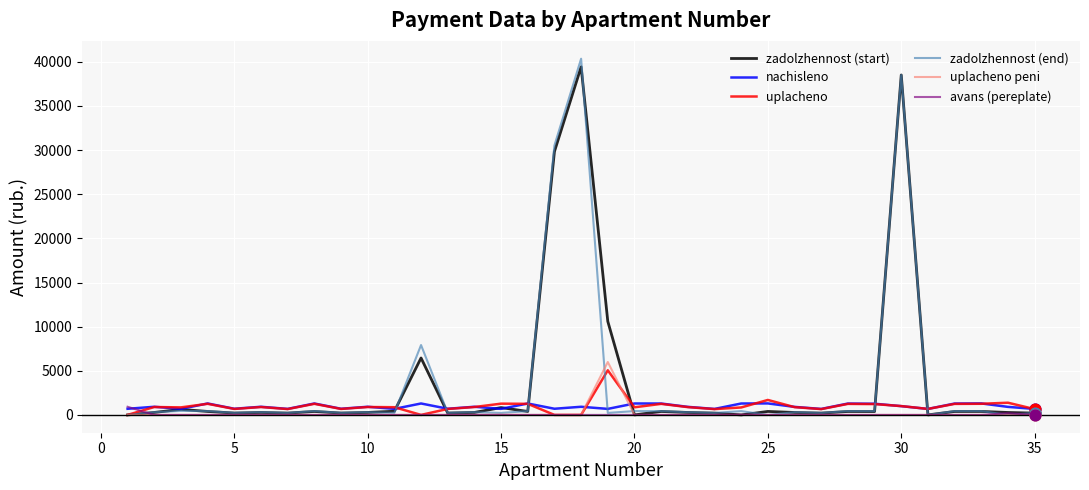

What are all the series names shown in the legend?

zadolzhennost (start), nachisleno, uplacheno, zadolzhennost (end), uplacheno peni, avans (pereplate)